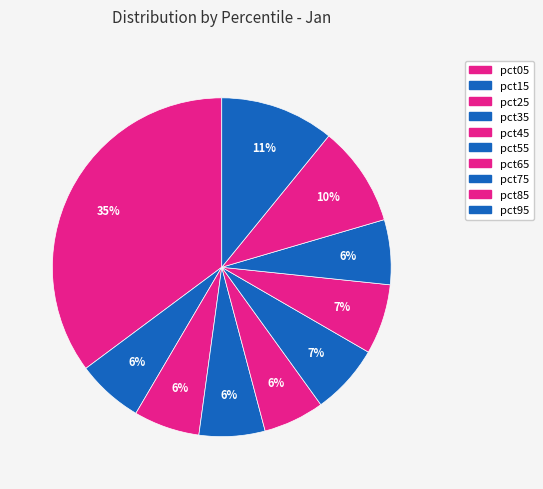

How many segments does this pie chart have?

10